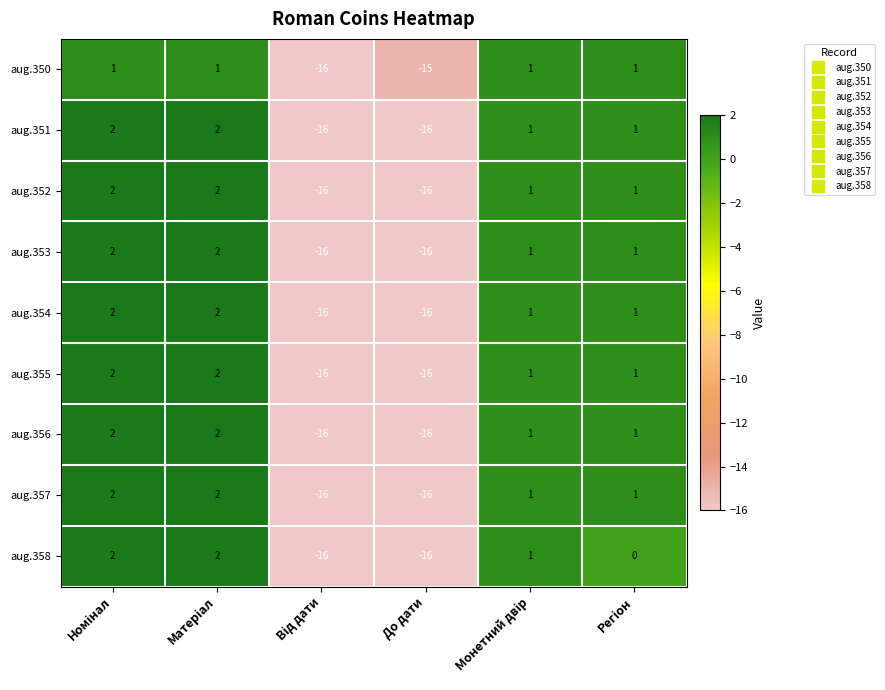

How many distinct data groups are displayed?

9